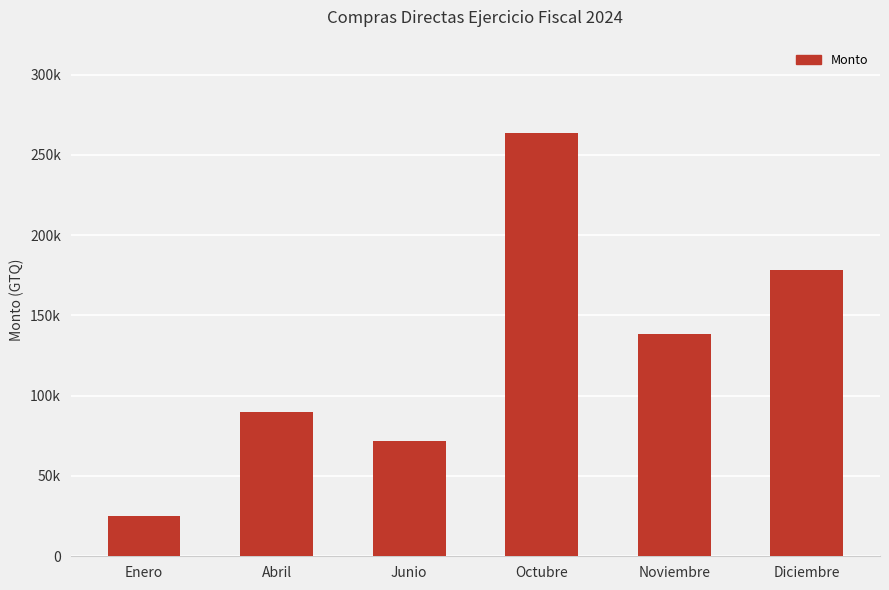

The value at Noviembre is 46185.4. True or false?

False